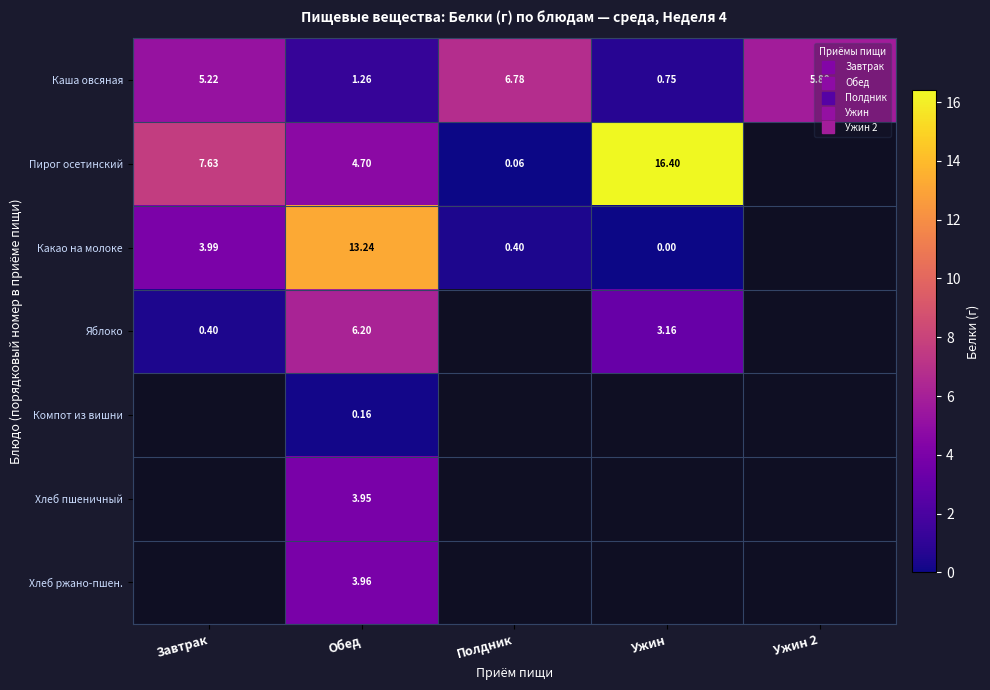

What is the difference between the Какао на молоке values at Завтрак and Обед?

9.2